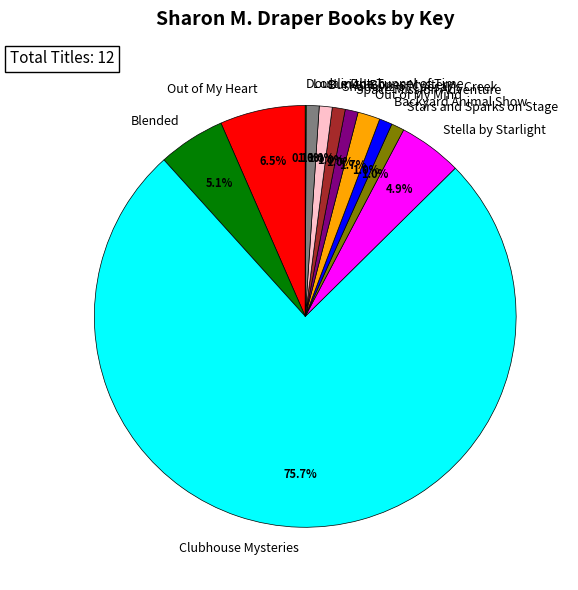

Which has a higher value, Clubhouse Mysteries or Backyard Animal Show?

Clubhouse Mysteries